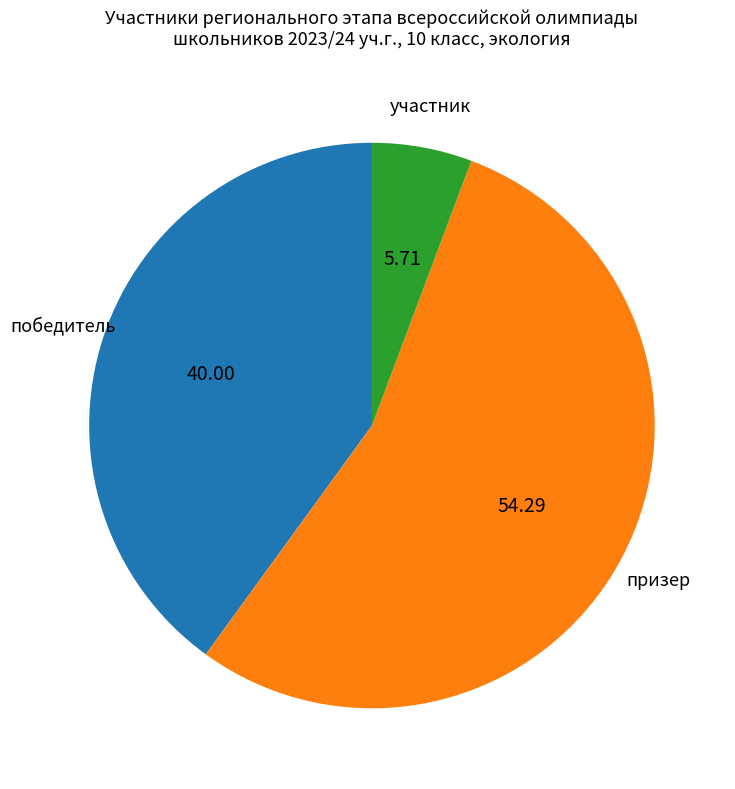

Is there a majority slice in this chart?

Yes